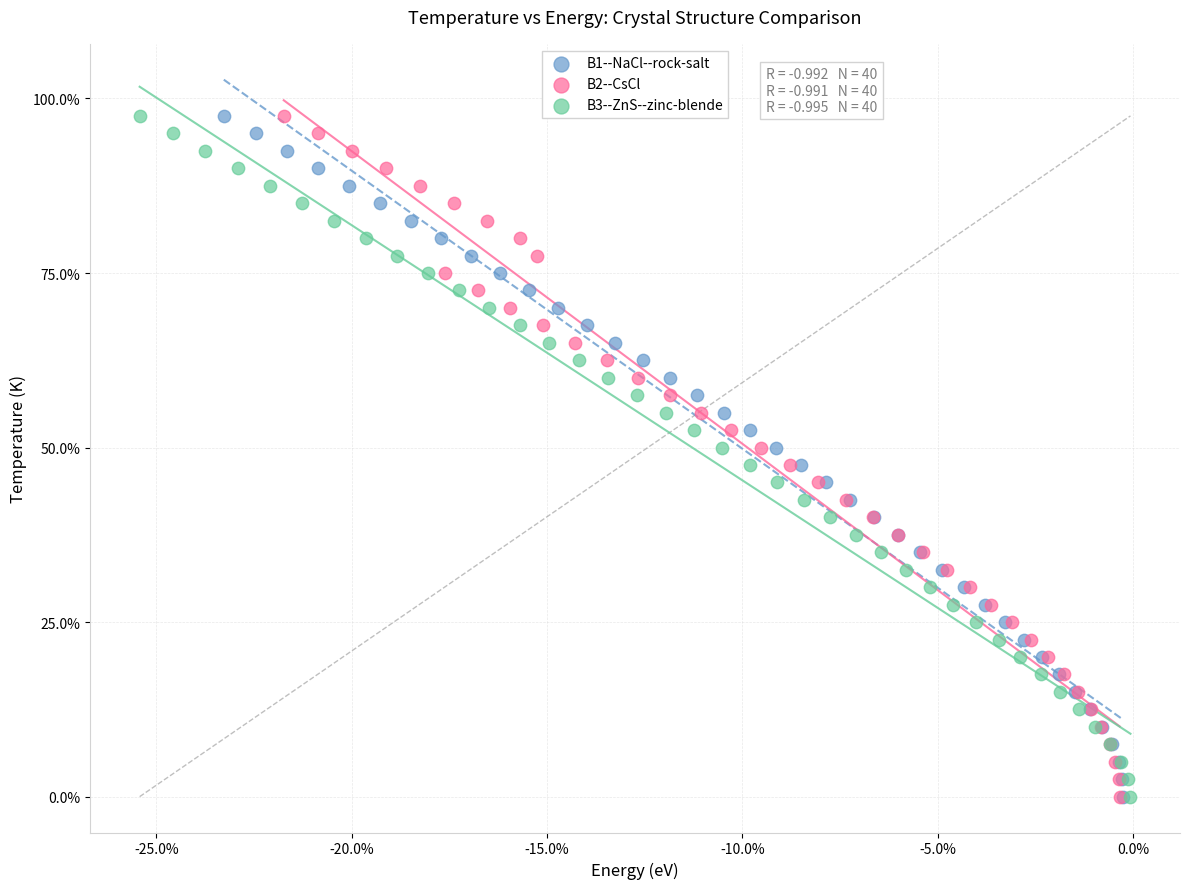

What are all the series names shown in the legend?

B1--NaCl--rock-salt, B2--CsCl, B3--ZnS--zinc-blende